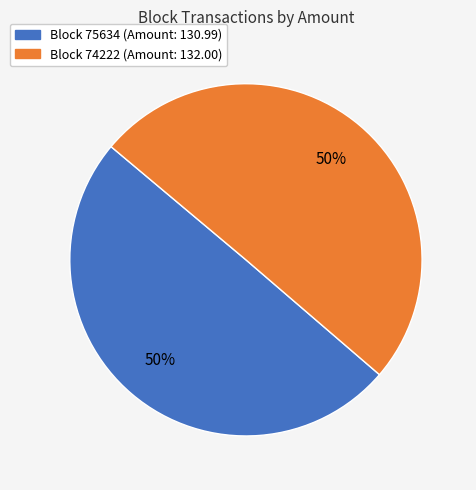

To the nearest percent, what is the average slice percentage?

50%